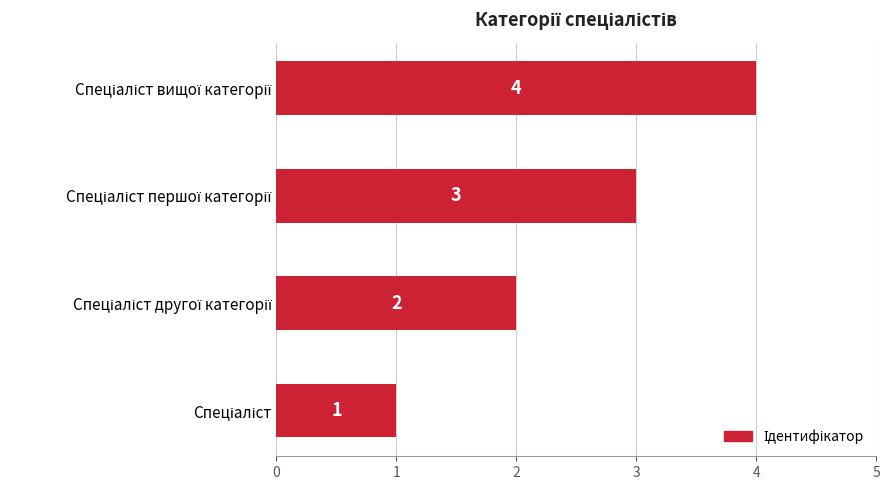

Count the values in the range 2 to 4.

3